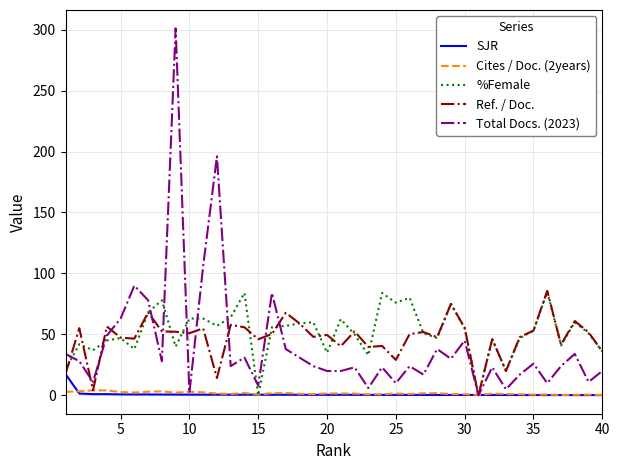

Which series has the largest range (max minus min)?

Total Docs. (2023)